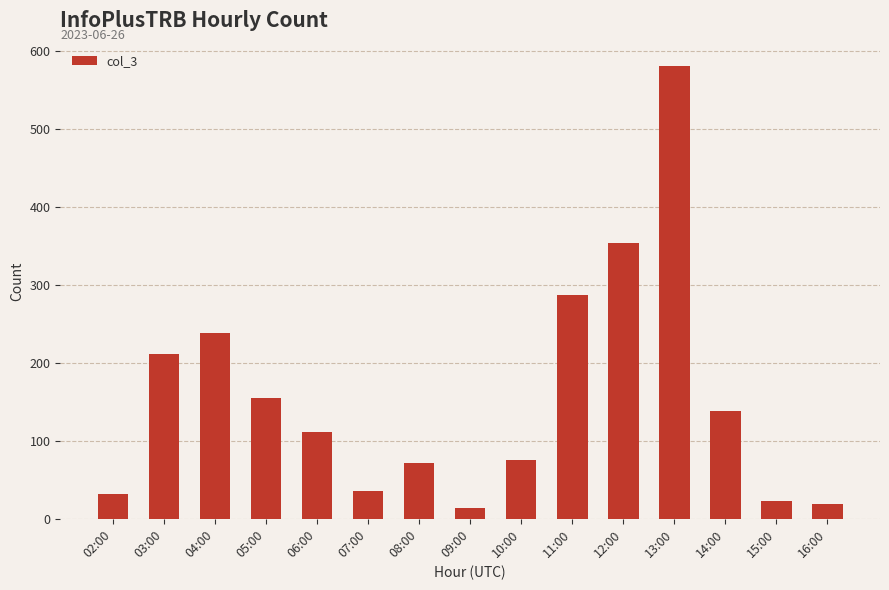

What is the maximum value shown in the chart?

581